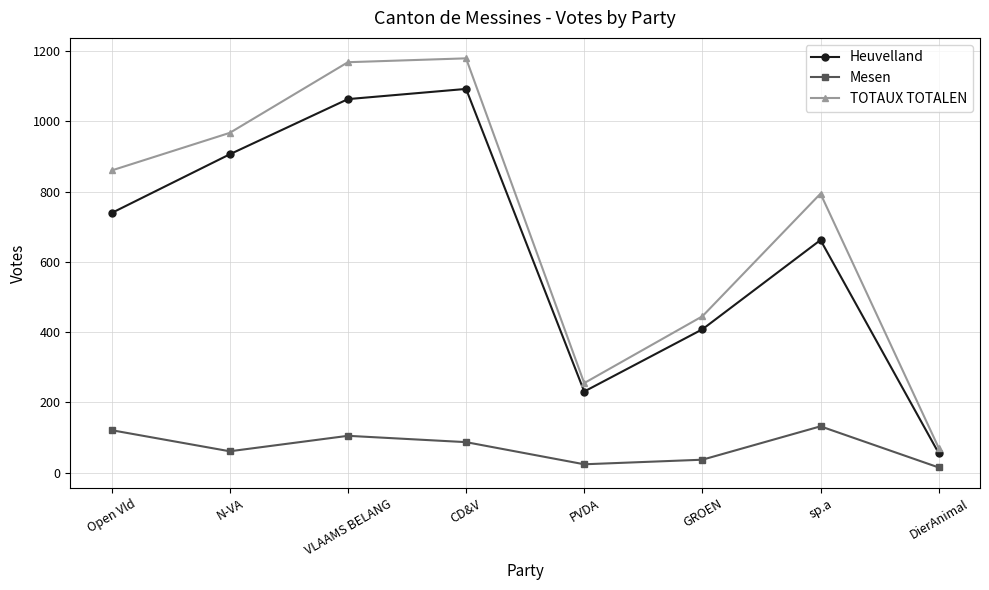

List the series in order of their peak value, highest first.

TOTAUX TOTALEN, Heuvelland, Mesen